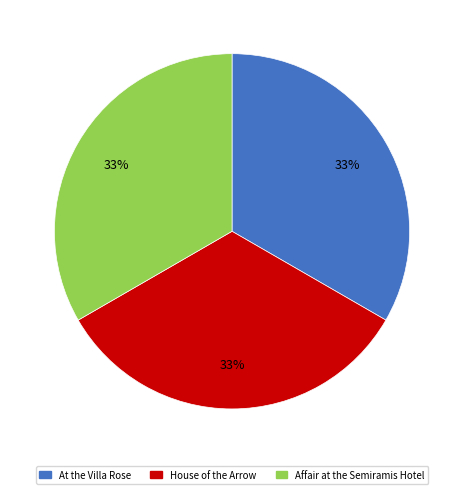

Approximately how many times larger is the value at House of the Arrow compared to At the Villa Rose?

1.0